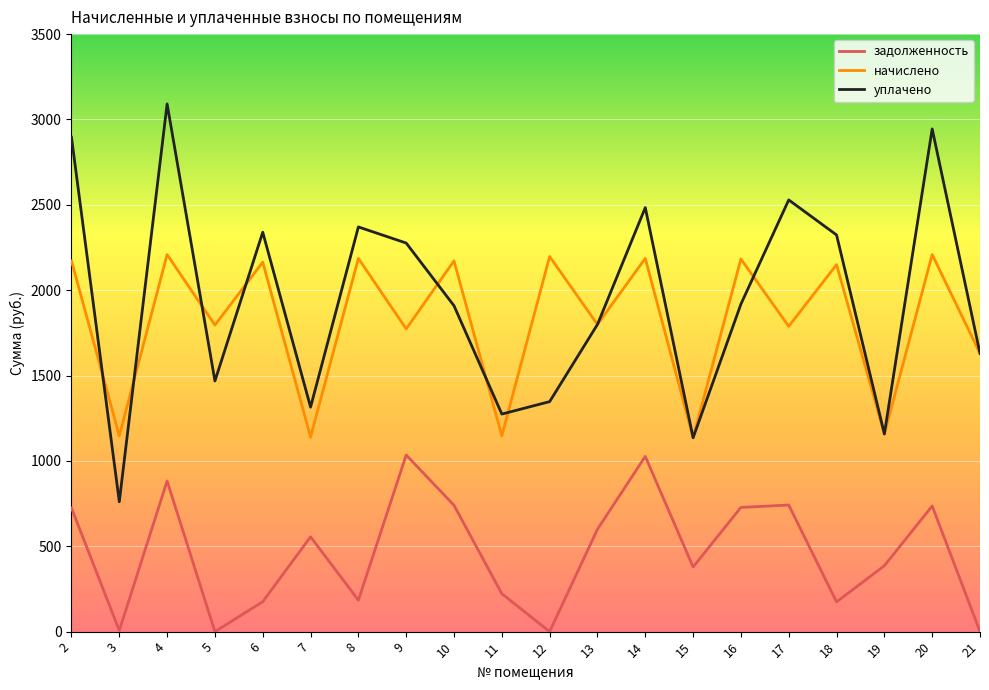

In задолженность, how many points are lower than both neighbors (excluding endpoints)?

6